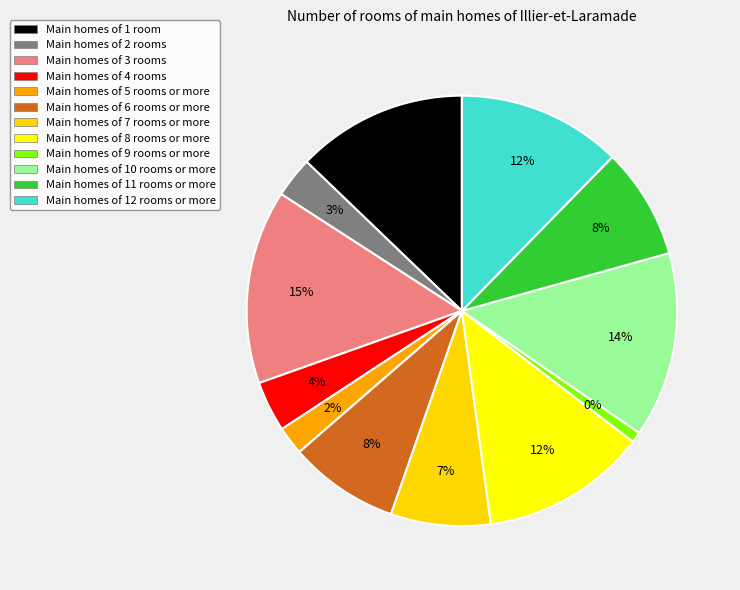

Between v7 and v4, which is larger?

v7